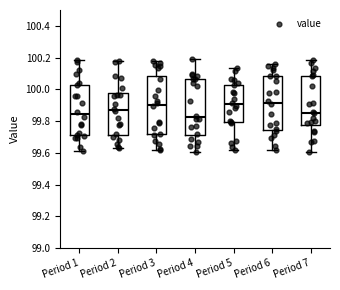

Reading left to right, transcribe this box plot: for each box, give where its median line is, the range the box spans, and where its two whiskers end, as read against the y-axis. The values are not printed on the chart, so give them approximately, as read against the axis.

Period 1: median 99.84, box 99.70 to 100.02, whiskers 99.62 to 100.18
Period 2: median 99.86, box 99.72 to 99.98, whiskers 99.62 to 100.18
Period 3: median 99.90, box 99.72 to 100.08, whiskers 99.62 to 100.18
Period 4: median 99.82, box 99.72 to 100.06, whiskers 99.60 to 100.20
Period 5: median 99.90, box 99.80 to 100.04, whiskers 99.62 to 100.14
Period 6: median 99.92, box 99.74 to 100.08, whiskers 99.62 to 100.16
Period 7: median 99.86, box 99.78 to 100.08, whiskers 99.60 to 100.18